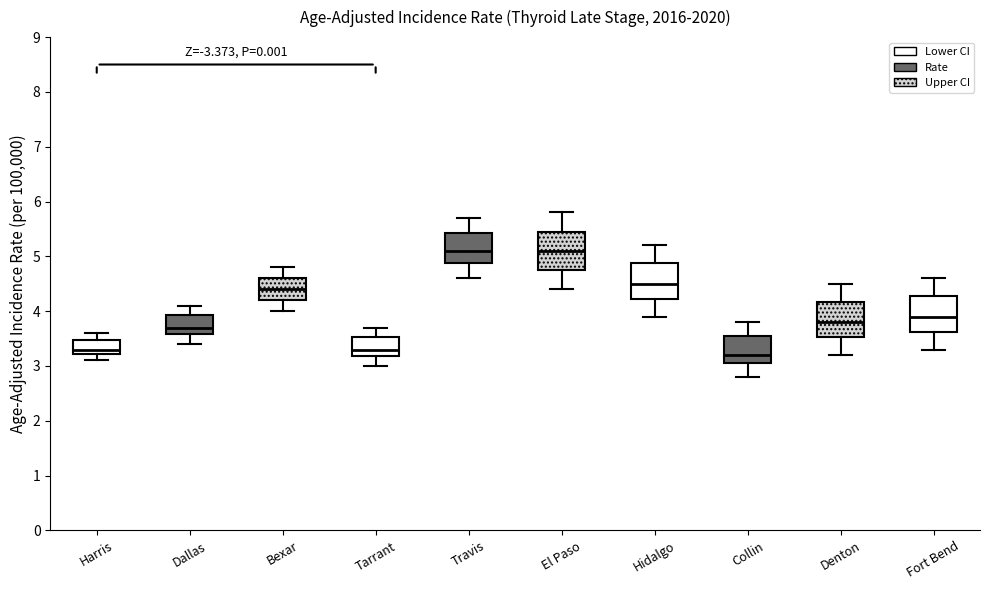

Where does the median line of the box for El Paso sit on the y-axis? The values are not printed on the chart, so give them approximately, as read against the axis.

5.1